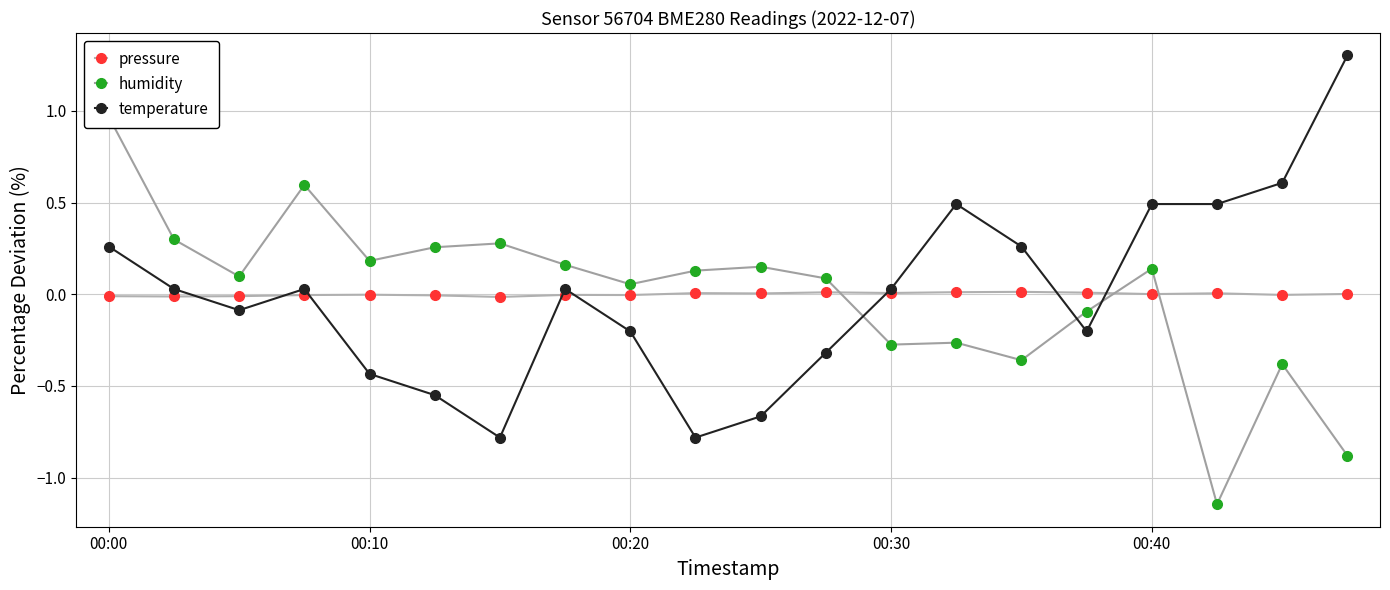

How many interior local valleys does the humidity series have?

6